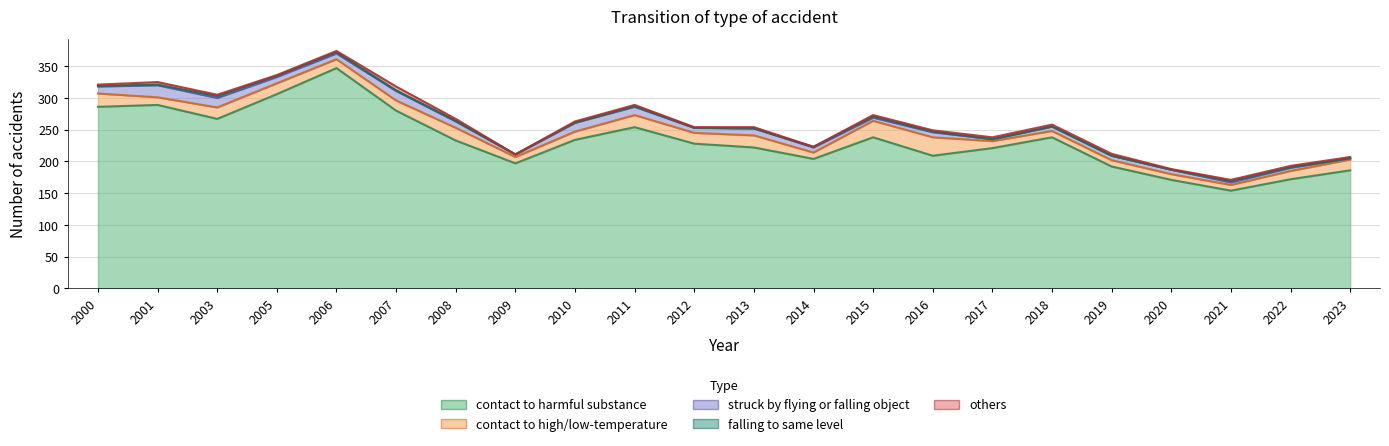

What is the difference between the highest and lowest values at 2022?

171